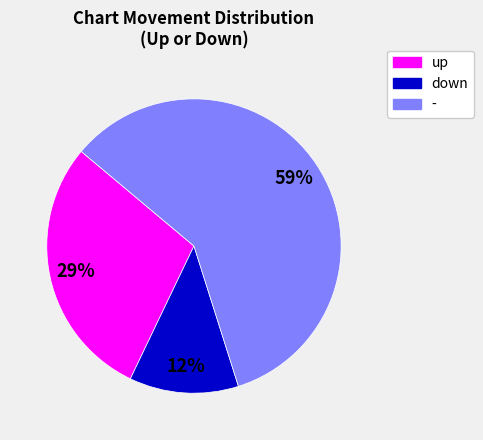

True or false: down accounts for 3% of the total.

False